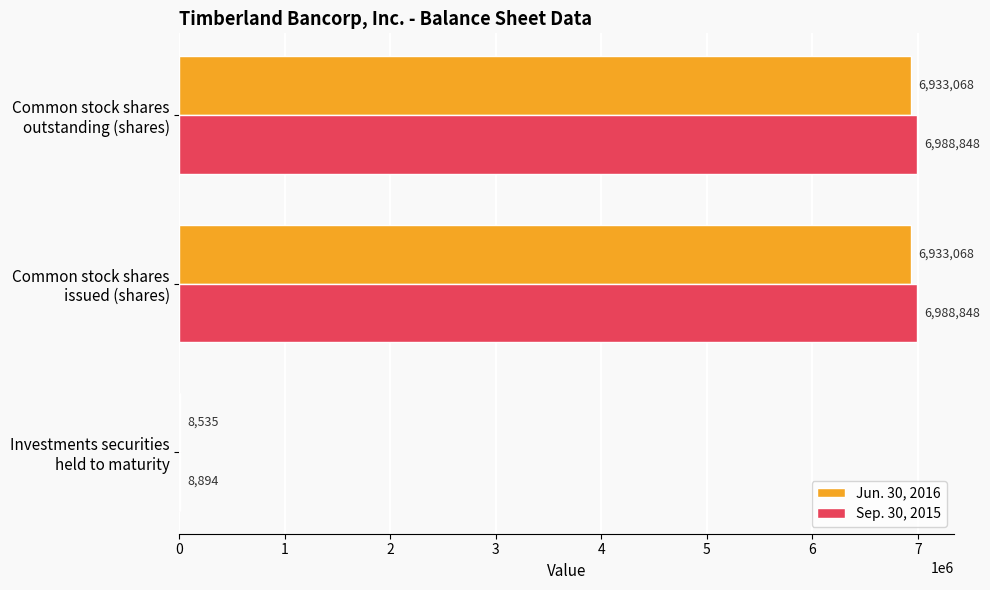

What is the sum of all Jun. 30, 2016 values?

13874671